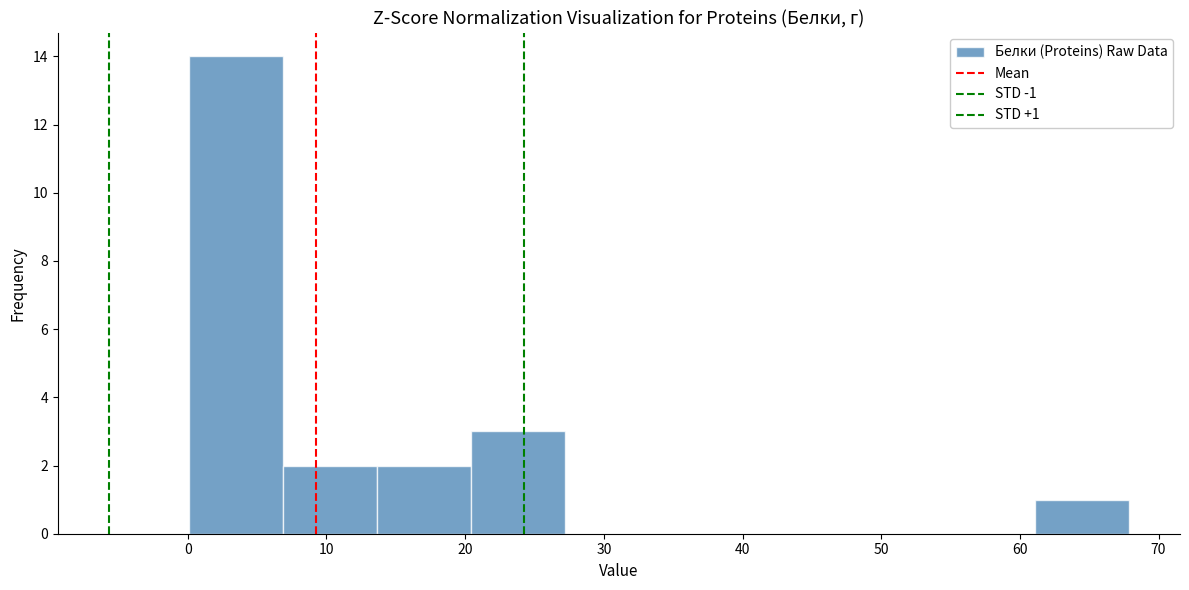

Which range on the x-axis has the tallest bar?

0 to 7